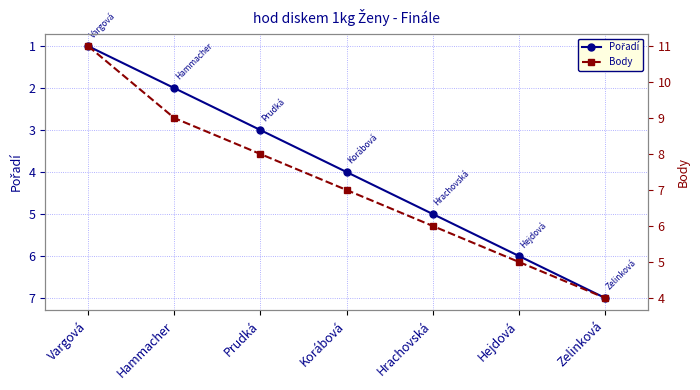

Count the Body values in the range 5 to 9.

5